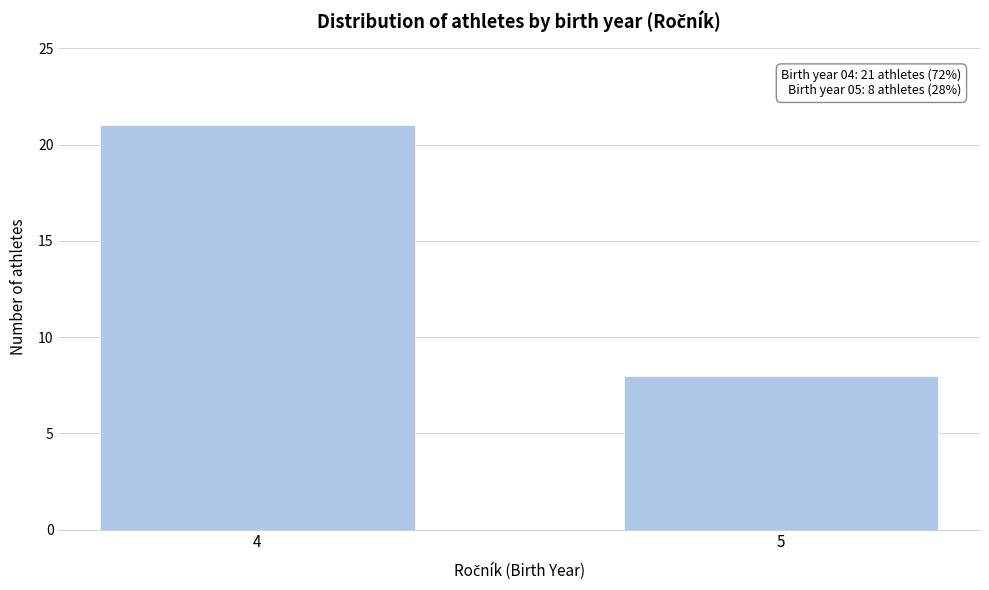

Reading left to right, list all the values displayed in this chart.

4=21	5=8